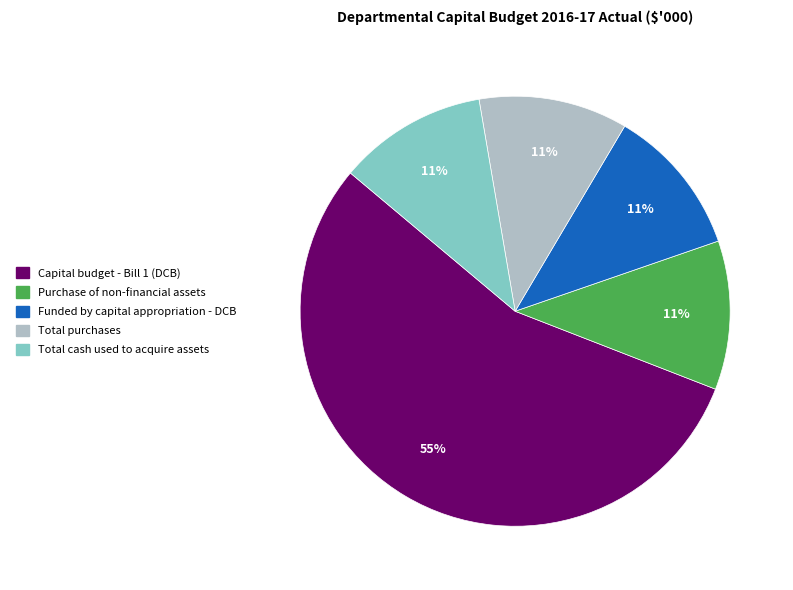

Is there any slice that represents more than half of the pie?

Yes